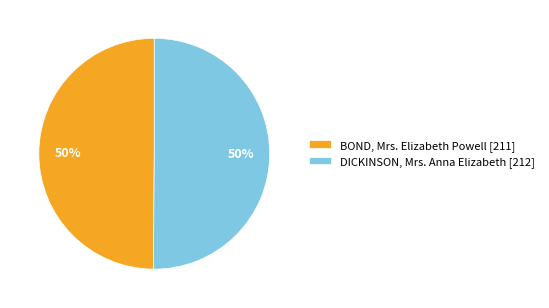

Do DICKINSON, Mrs. Anna Elizabeth and BOND, Mrs. Elizabeth Powell together represent more than half of the pie?

Yes